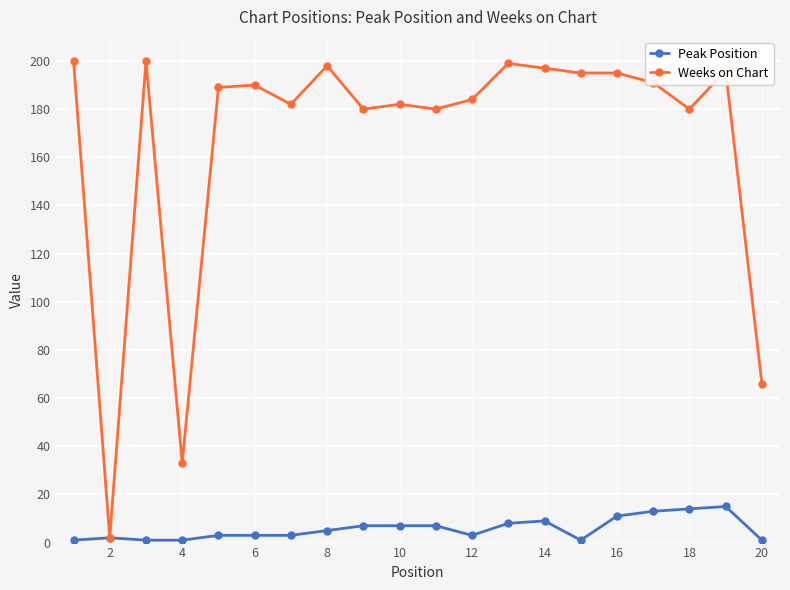

Count the number of categories in the chart.

20